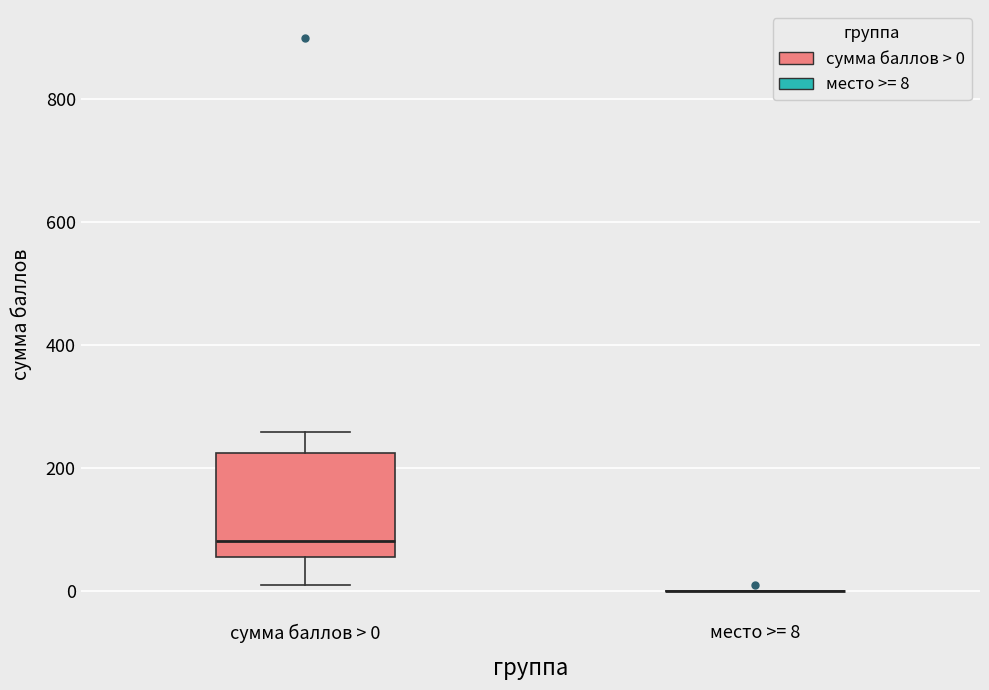

Where is the lower edge of the box for сумма баллов > 0 on the y-axis? The values are not printed on the chart, so give them approximately, as read against the axis.

60